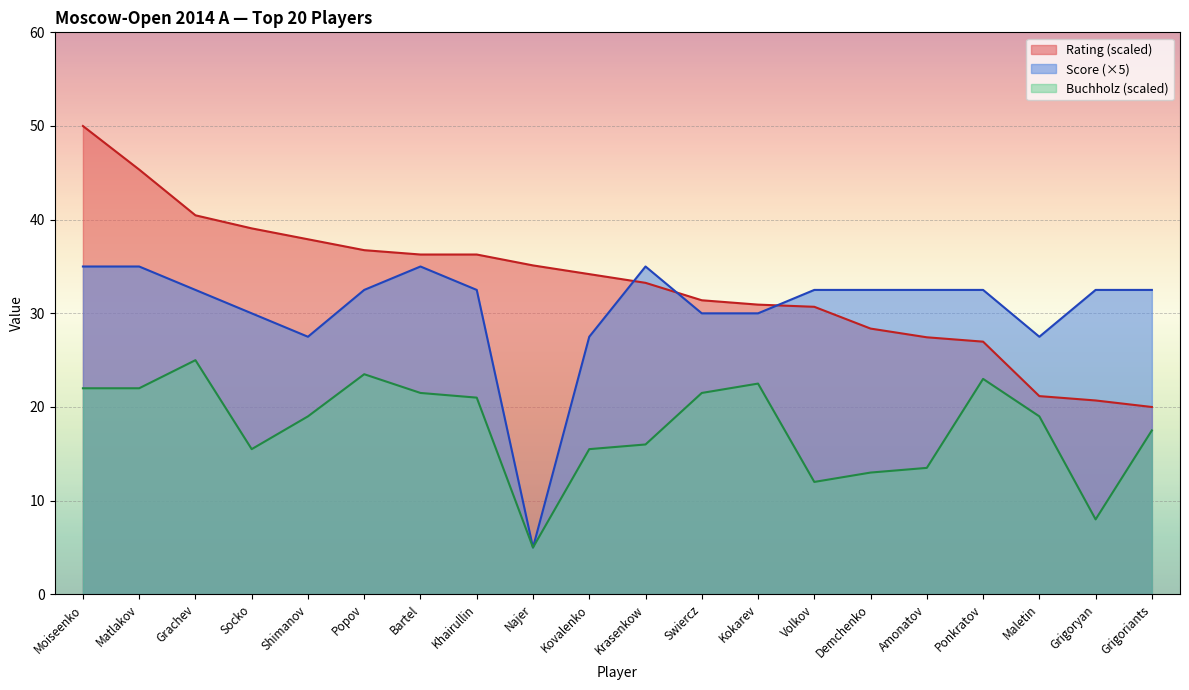

Reading left to right, what are all the values shown in this chart?

Rating: Moiseenko=50.0	Matlakov=45.3	Grachev=40.5	Socko=39.1	Shimanov=37.9	Popov=36.7	Bartel=36.3	Khairullin=36.3	Najer=35.1	Kovalenko=34.2	Krasenkow=33.3	Swiercz=31.4	Kokarev=30.9	Volkov=30.7	Demchenko=28.4	Amonatov=27.4	Ponkratov=27.0	Maletin=21.2	Grigoryan=20.7	Grigoriants=20.0
Score: Moiseenko=35.0	Matlakov=35.0	Grachev=32.5	Socko=30.0	Shimanov=27.5	Popov=32.5	Bartel=35.0	Khairullin=32.5	Najer=5.0	Kovalenko=27.5	Krasenkow=35.0	Swiercz=30.0	Kokarev=30.0	Volkov=32.5	Demchenko=32.5	Amonatov=32.5	Ponkratov=32.5	Maletin=27.5	Grigoryan=32.5	Grigoriants=32.5
Buchholz: Moiseenko=22.0	Matlakov=22.0	Grachev=25.0	Socko=15.5	Shimanov=19.0	Popov=23.5	Bartel=21.5	Khairullin=21.0	Najer=5.0	Kovalenko=15.5	Krasenkow=16.0	Swiercz=21.5	Kokarev=22.5	Volkov=12.0	Demchenko=13.0	Amonatov=13.5	Ponkratov=23.0	Maletin=19.0	Grigoryan=8.0	Grigoriants=17.5